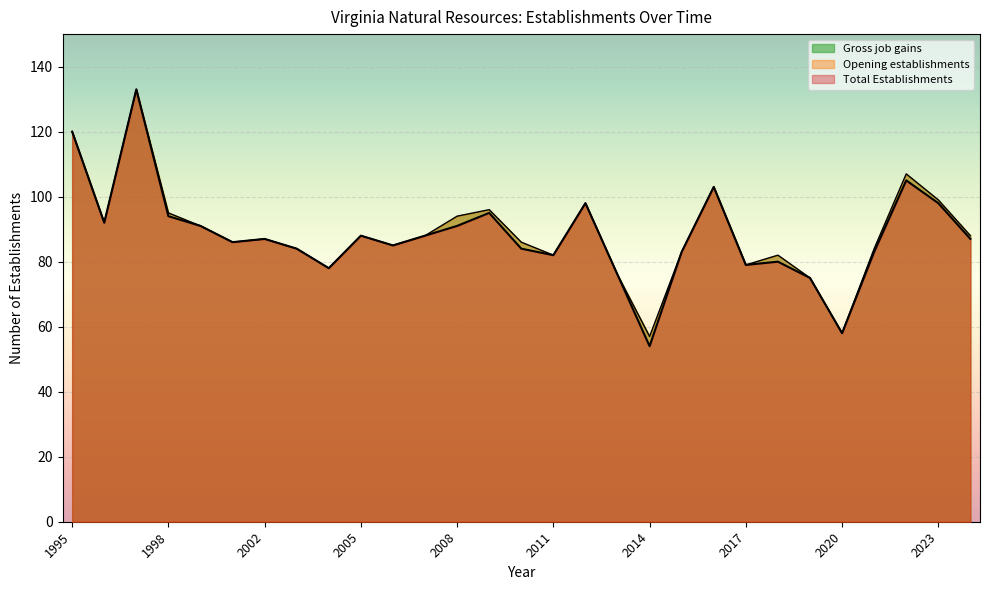

Rank the categories by Total Establishments value from highest to lowest.

1997, 1995, 2022, 2016, 2012, 2023, 2009, 1998, 1996, 1999, 2008, 2005, 2007, 2002, 2024, 2001, 2006, 2003, 2010, 2015, 2021, 2011, 2018, 2017, 2004, 2013, 2019, 2020, 2014